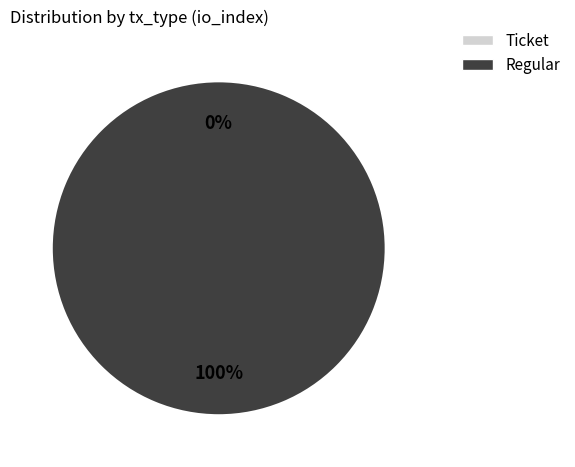

Which slice is the largest?

Regular